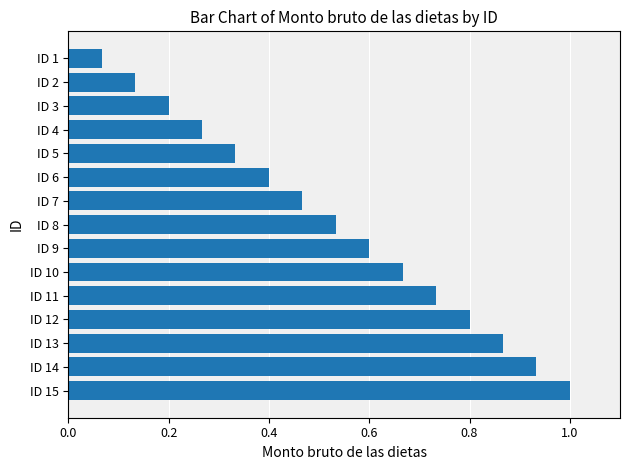

Rank the categories by value from lowest to highest.

ID 1, ID 2, ID 3, ID 4, ID 5, ID 6, ID 7, ID 8, ID 9, ID 10, ID 11, ID 12, ID 13, ID 14, ID 15